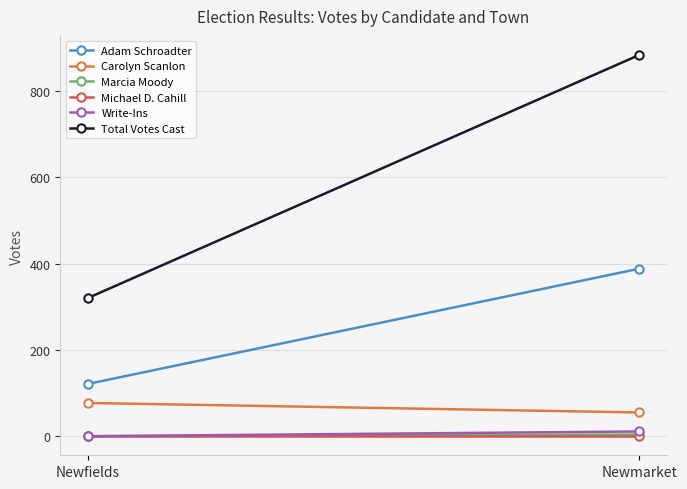

At which label does Michael D. Cahill reach its peak?

Newfields